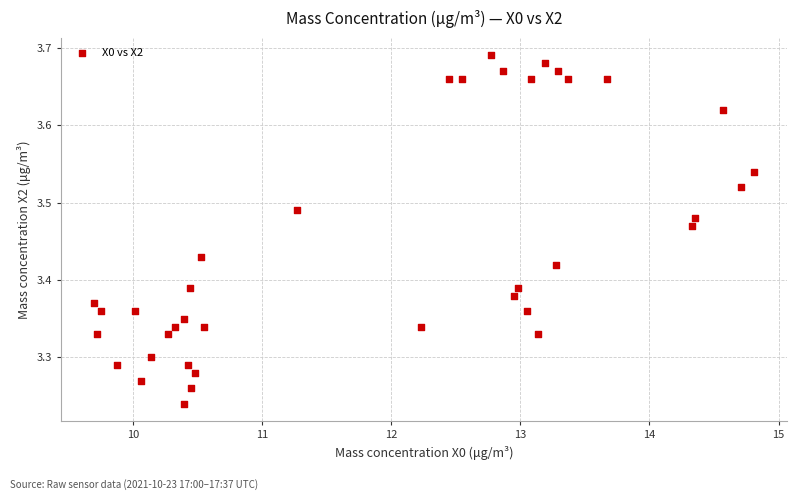

What is the range of X values (max minus min)?

5.1